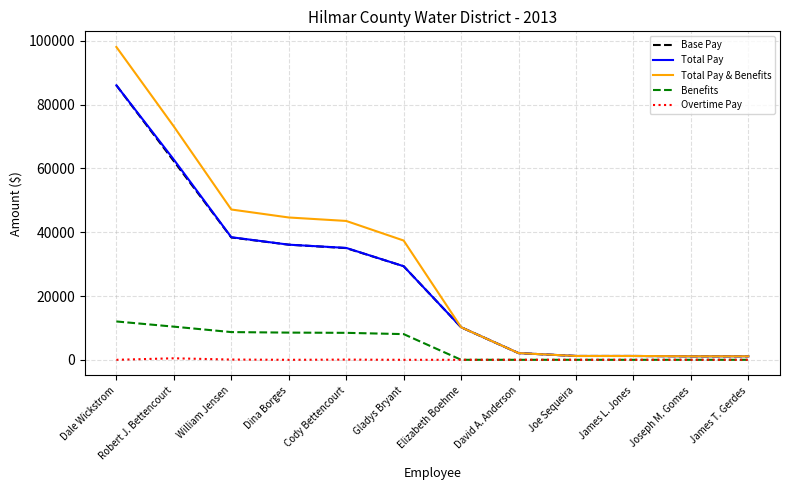

What are all the series names shown in the legend?

Base Pay, Total Pay, Total Pay & Benefits, Benefits, Overtime Pay